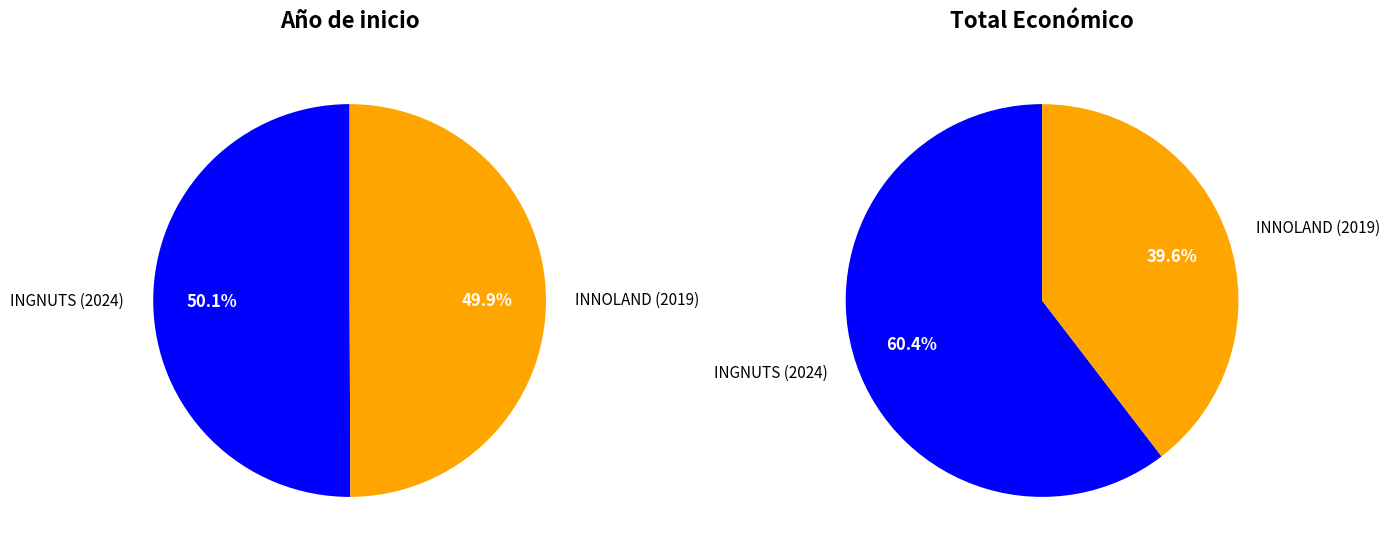

Count the number of slices in the pie.

2